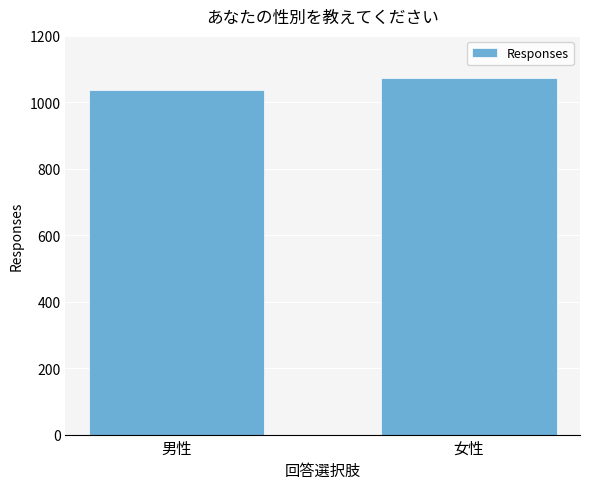

Does the chart contain stacked bars?

No